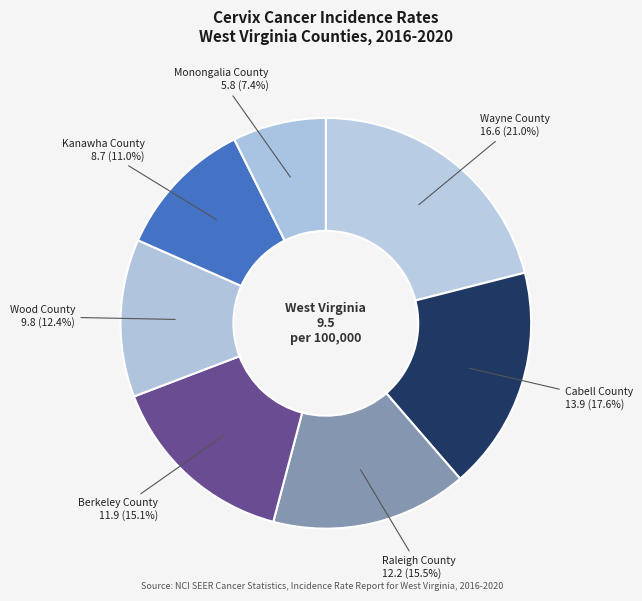

How many segments does this pie chart have?

7